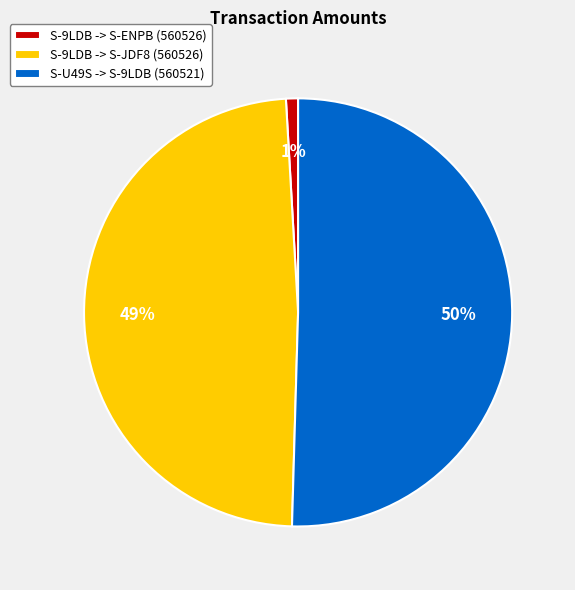

True or false: S-U49S -> S-9LDB (560521) accounts for 59% of the total.

False